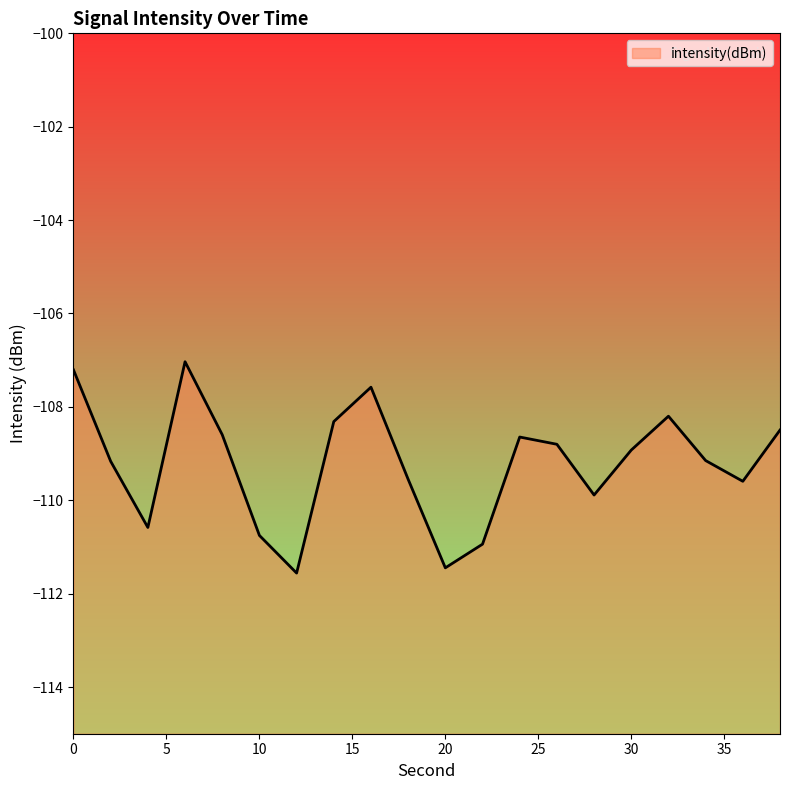

Which has a higher value, 6 or 4?

6